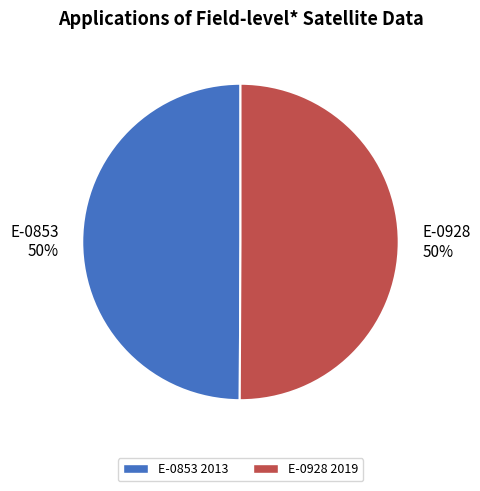

To the nearest percent, what portion does E-0853 50% represent?

50%